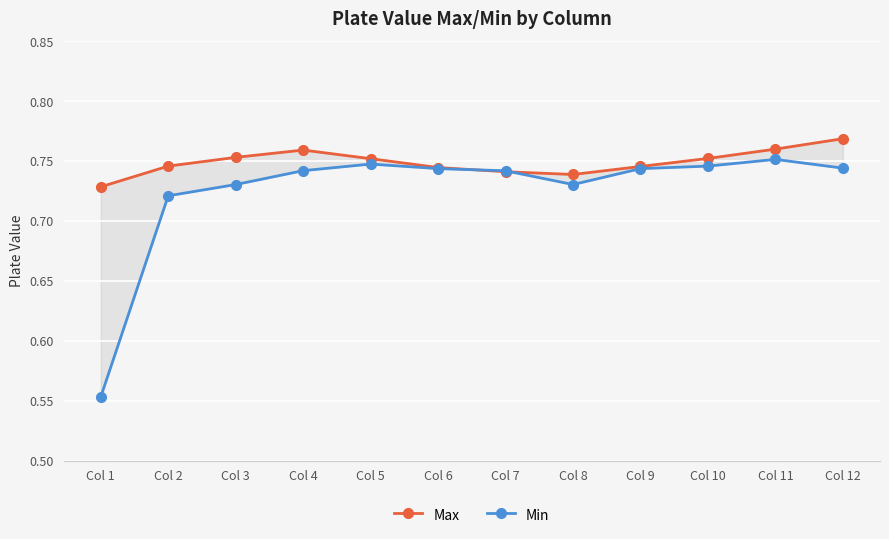

In Min, how many points are higher than both neighbors (excluding endpoints)?

2